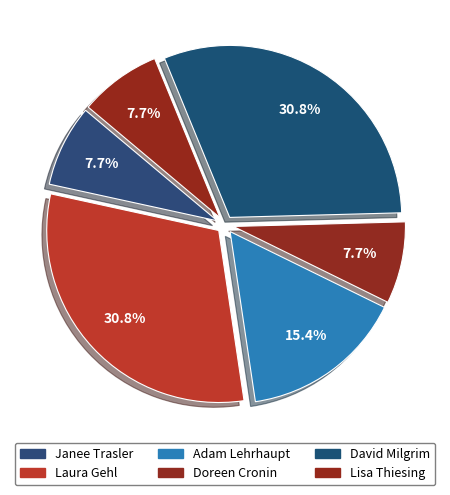

How many segments does this pie chart have?

6